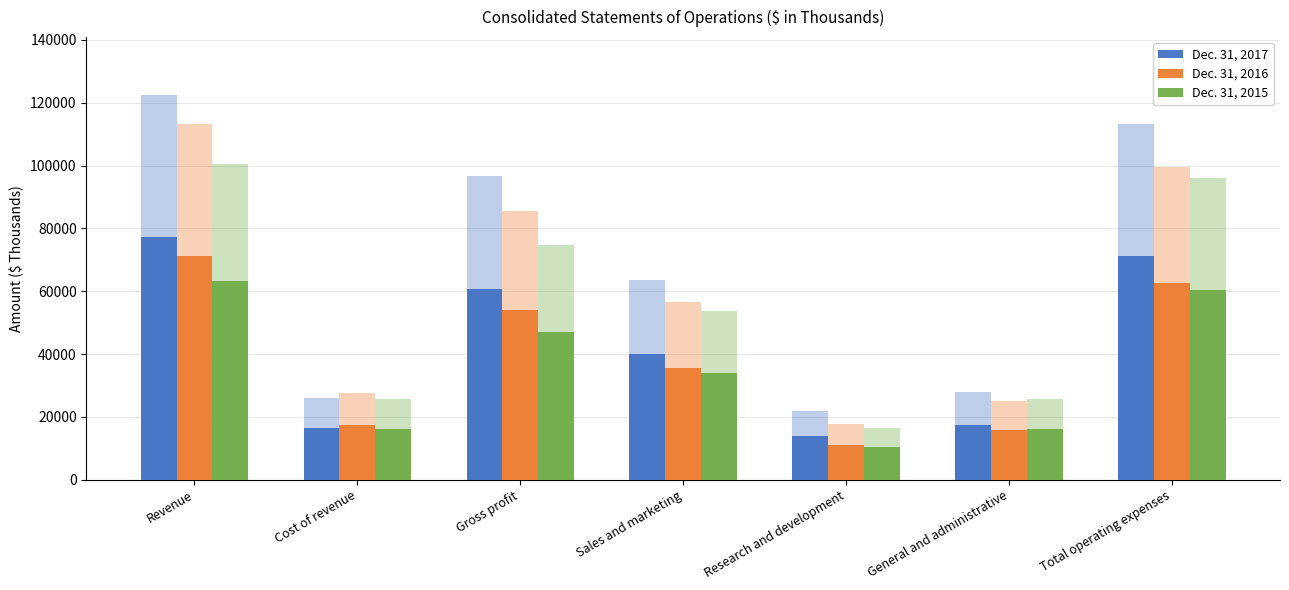

Reading left to right, extract all data points from this chart.

Dec. 31, 2017: 77197.1	16348.5	60848.6	40001.8	13776.8	17514.0	71292.7
Dec. 31, 2016: 71316.0	17400.6	53915.4	35659.3	11173.7	15799.8	62632.7
Dec. 31, 2015: 63368.6	16275.4	47093.1	33875.1	10436.6	16133.0	60444.7